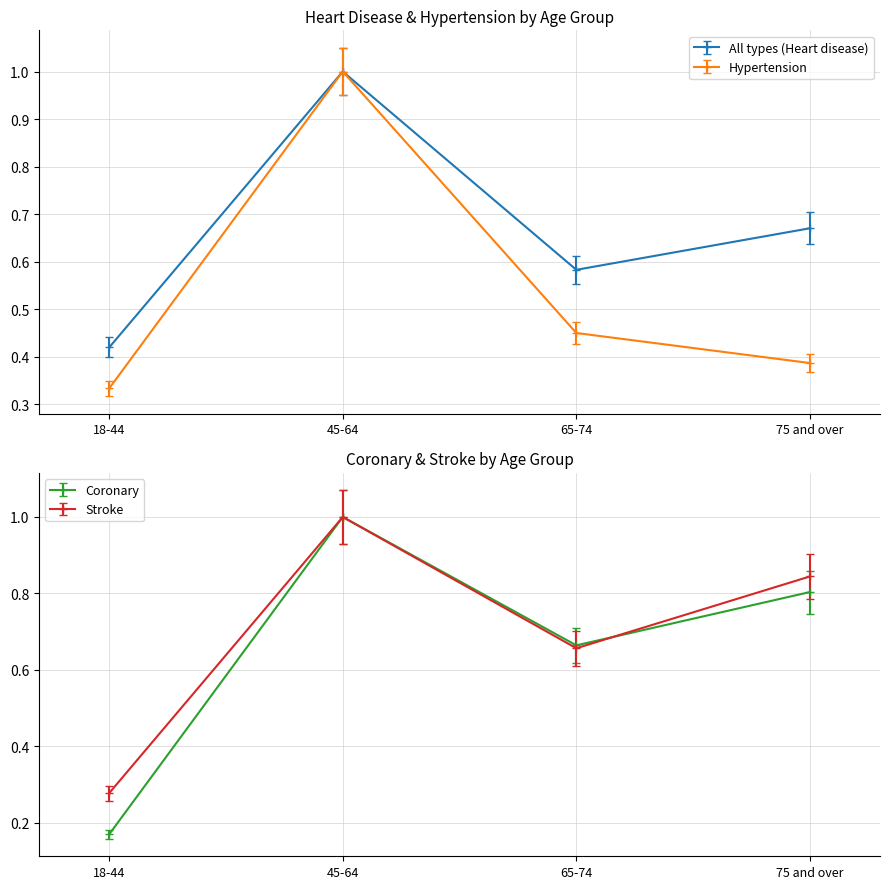

Between which two adjacent categories do Stroke and Coronary first intersect?

65-74 and 75 and over